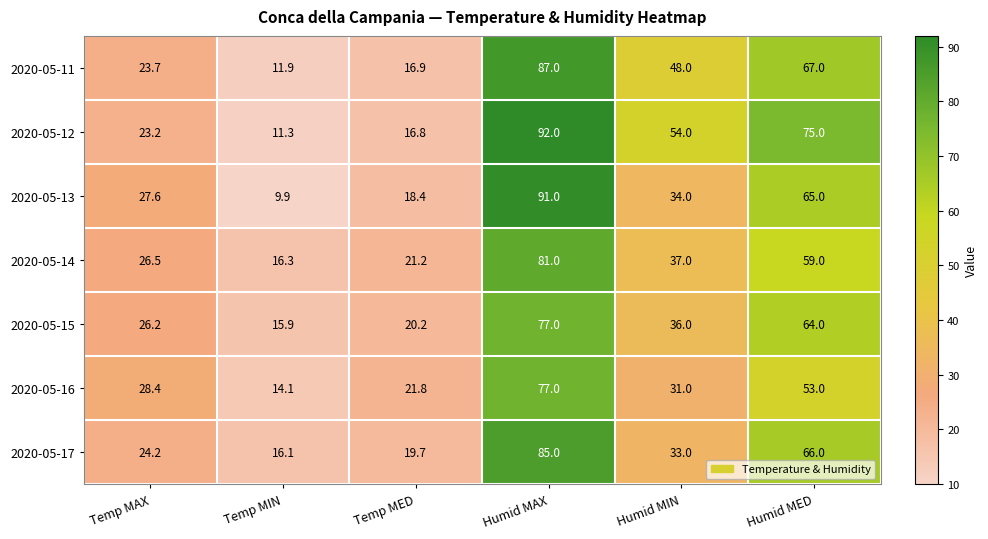

What is the difference between the maximum and second lowest values in the 2020-05-15 series?

56.8